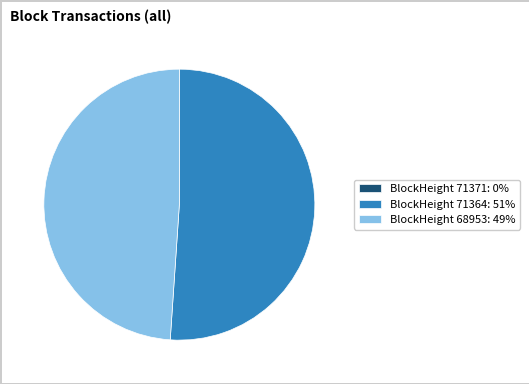

Do BlockHeight 68953: 49% and BlockHeight 71364: 51% together represent more than half of the pie?

Yes